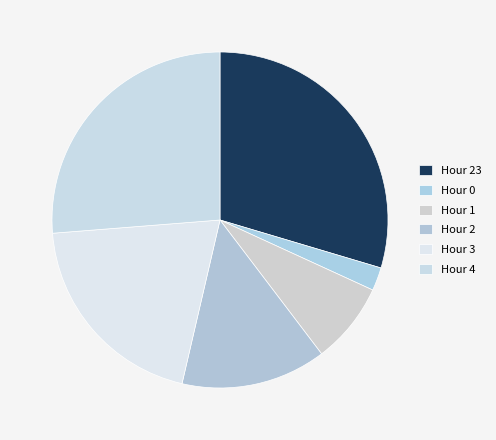

Rank the categories by value from lowest to highest.

Hour 0, Hour 1, Hour 2, Hour 3, Hour 4, Hour 23